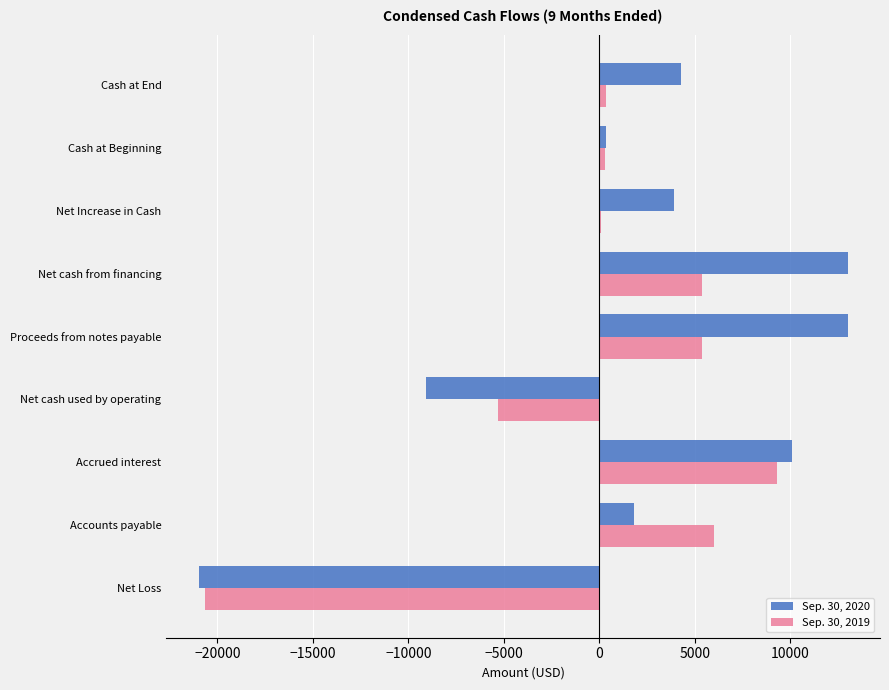

The value of Sep. 30, 2019 at Accrued interest is 5640. True or false?

False